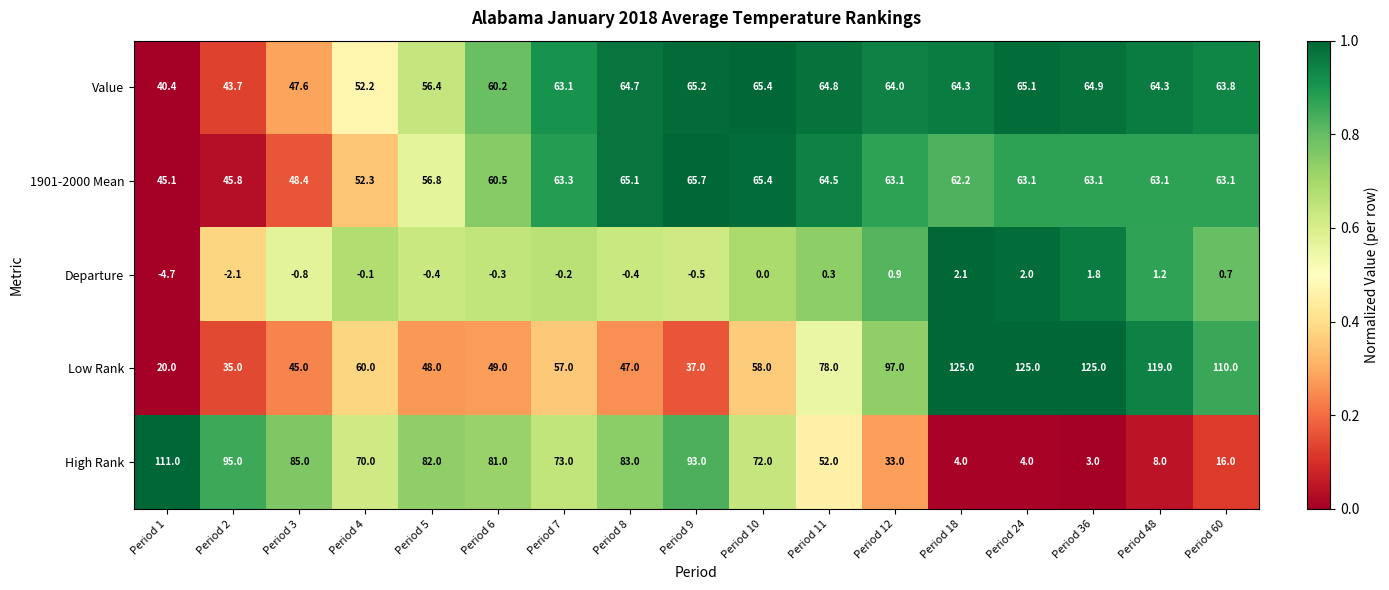

Rank the series by their maximum value, from lowest to highest.

Departure, Value, 1901-2000 Mean, High Rank, Low Rank